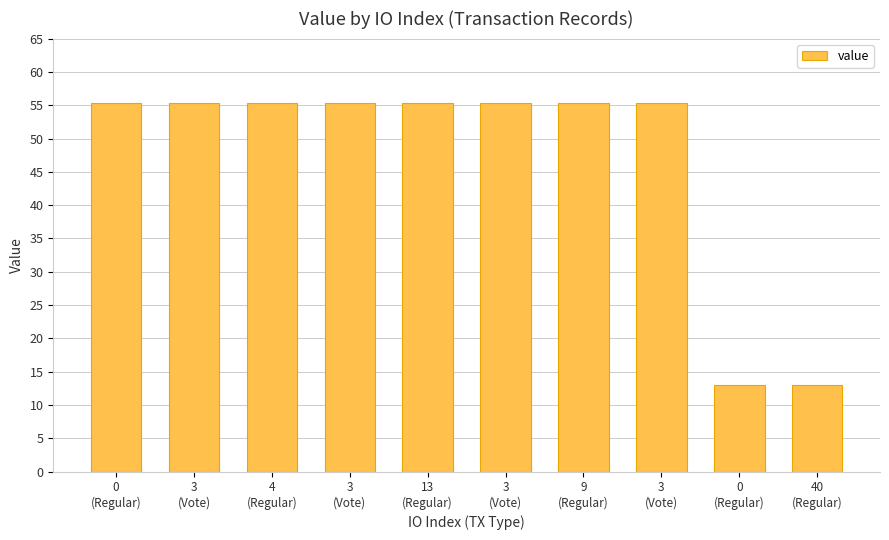

Count the number of data series in this chart.

1